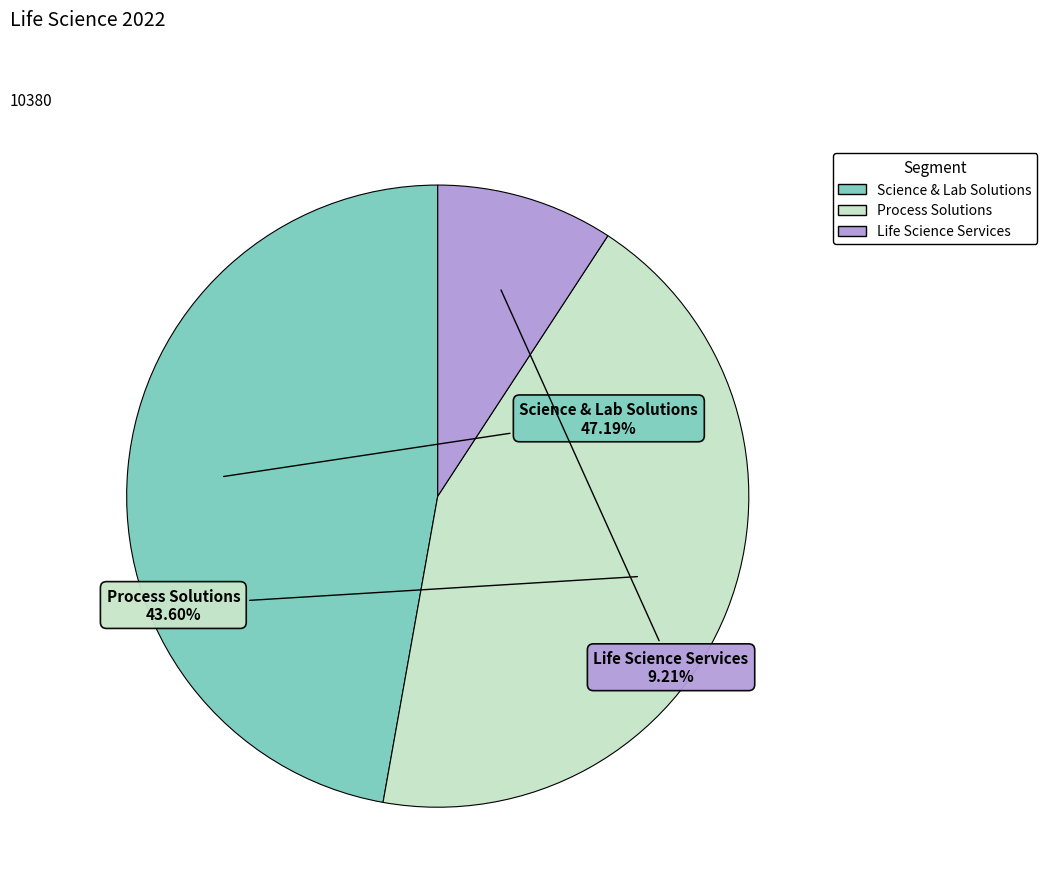

To the nearest percent, what percentage of the pie is Life Science Services?

9%